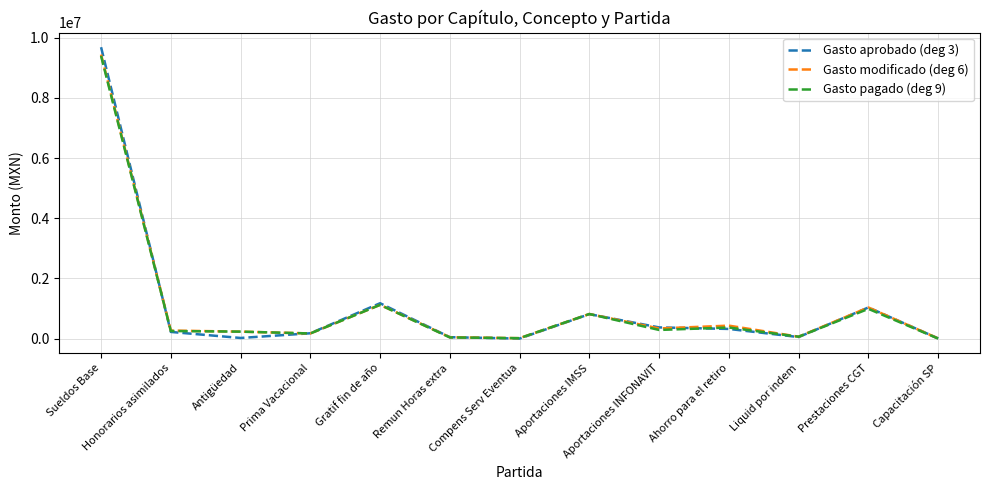

Does the chart have visible grid lines?

Yes